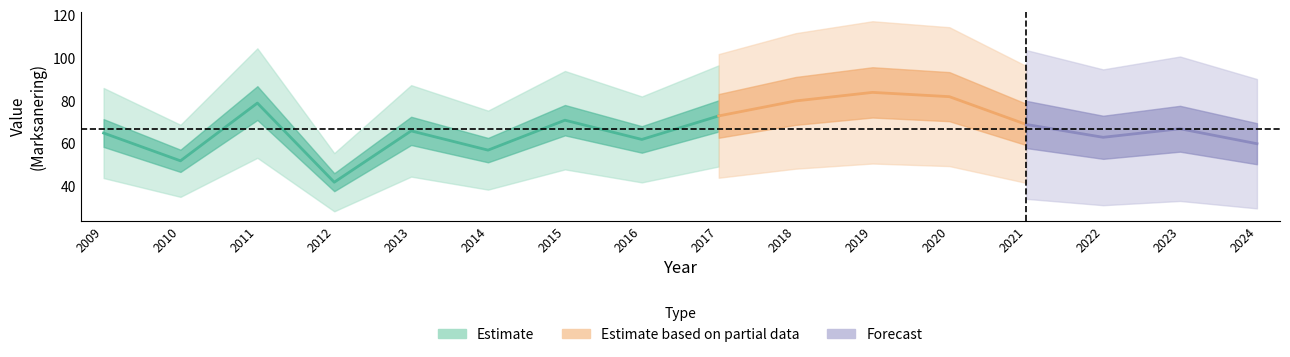

Reading right to left, what are all the values shown in this chart?

2024=60	2023=67	2022=63	2021=69	2020=82	2019=84	2018=80	2017=73	2016=62	2015=71	2014=57	2013=66	2012=42	2011=79	2010=52	2009=65